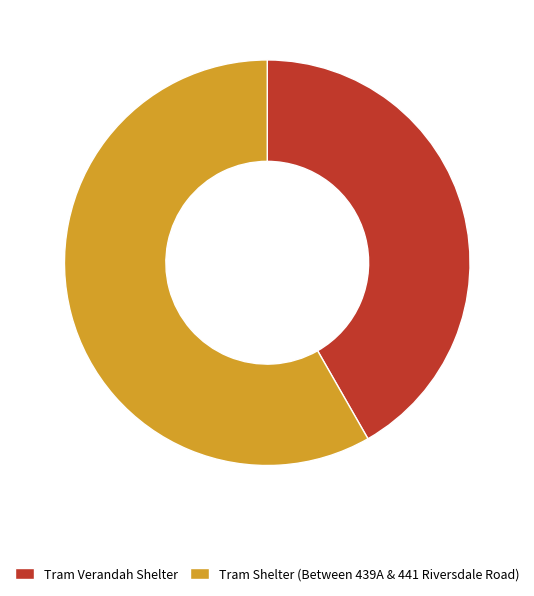

How many slices are in this pie chart?

2